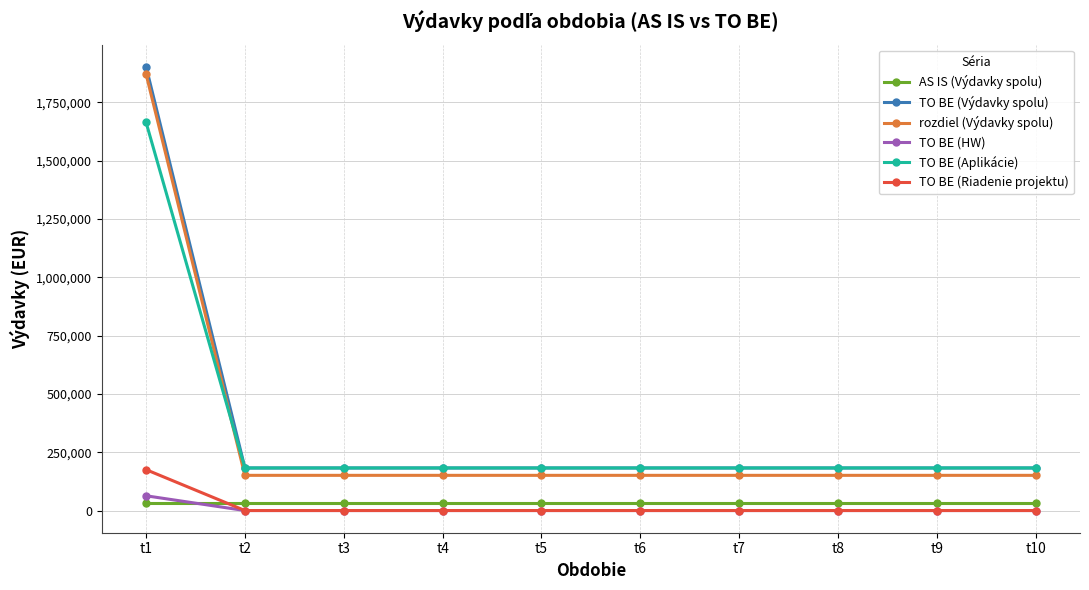

What value does the TO BE (Výdavky spolu) series have at t1?

1901552.0